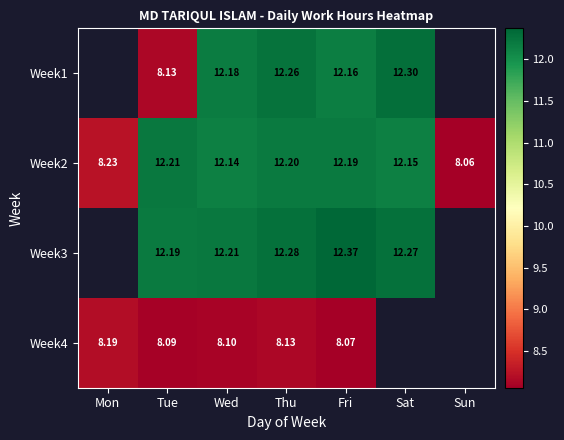

Rank the categories by Week2 value from highest to lowest.

Tue, Thu, Fri, Sat, Wed, Mon, Sun